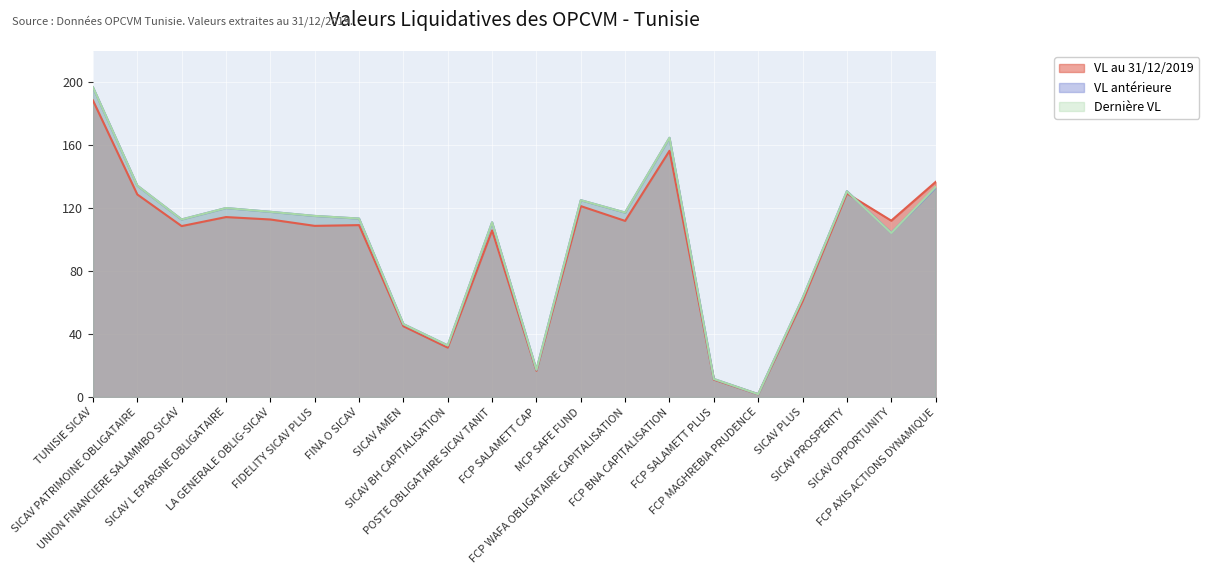

Is it true that VL au 31/12/2019 equals 0.9 at FCP MAGHREBIA PRUDENCE?

False